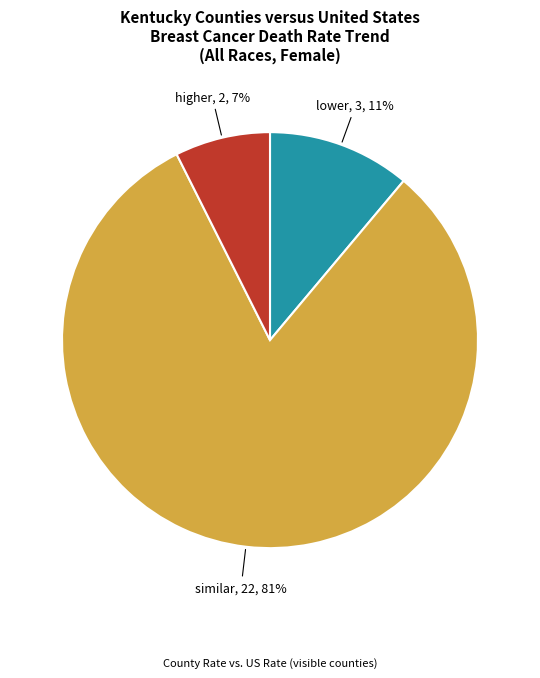

True or false: similar accounts for 81% of the total.

True